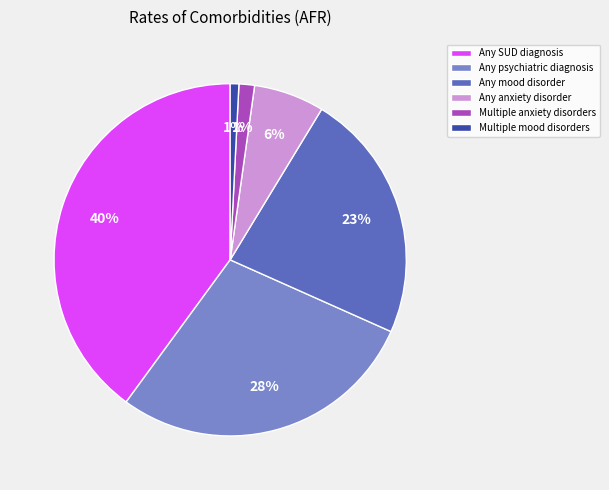

To the nearest percent, what is the difference between the largest and smallest slice percentages?

39%